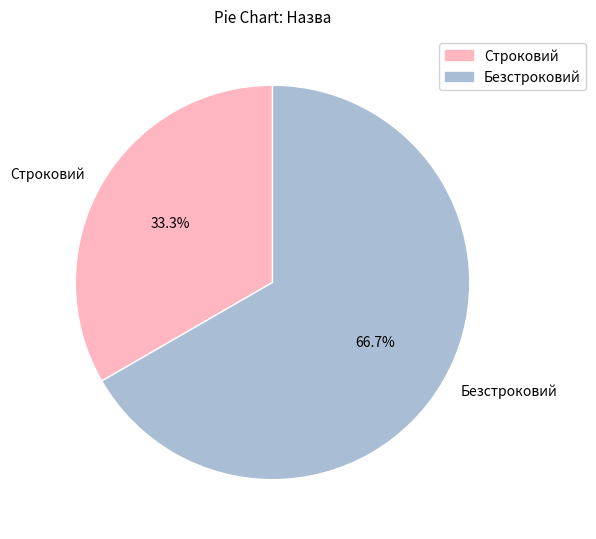

Is there any slice that represents more than half of the pie?

Yes